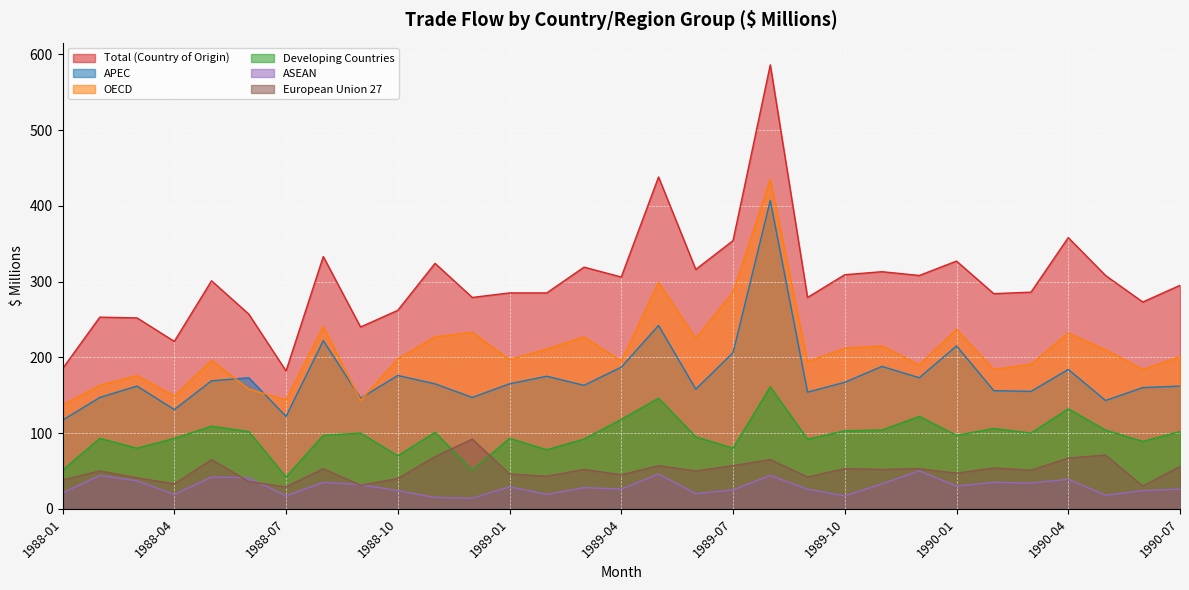

Which category has the highest value across all series?

1989-08